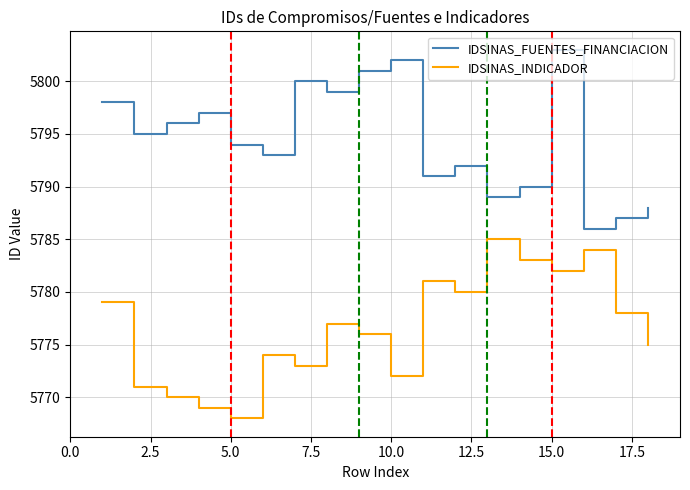

What is the maximum value for IDSINAS_FUENTES_FINANCIACION?

5803